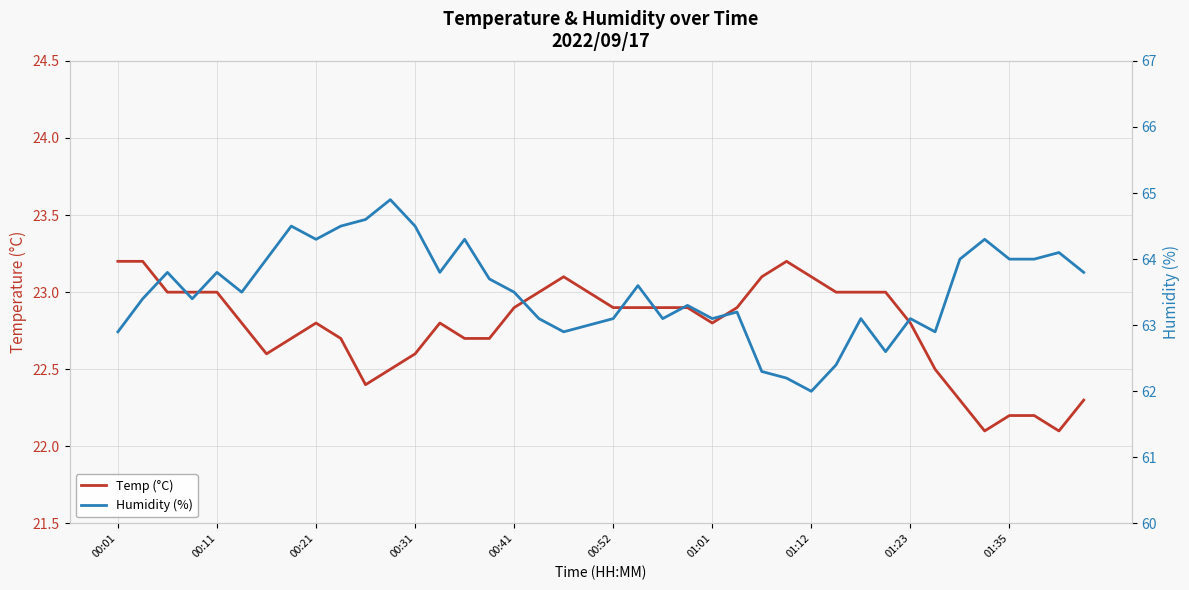

How many lines are shown in the chart?

2